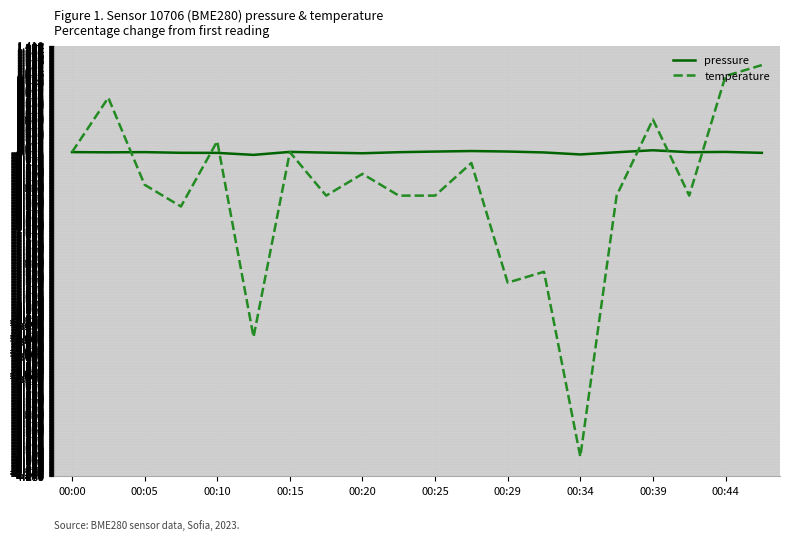

What is the smallest value displayed?

-4.0